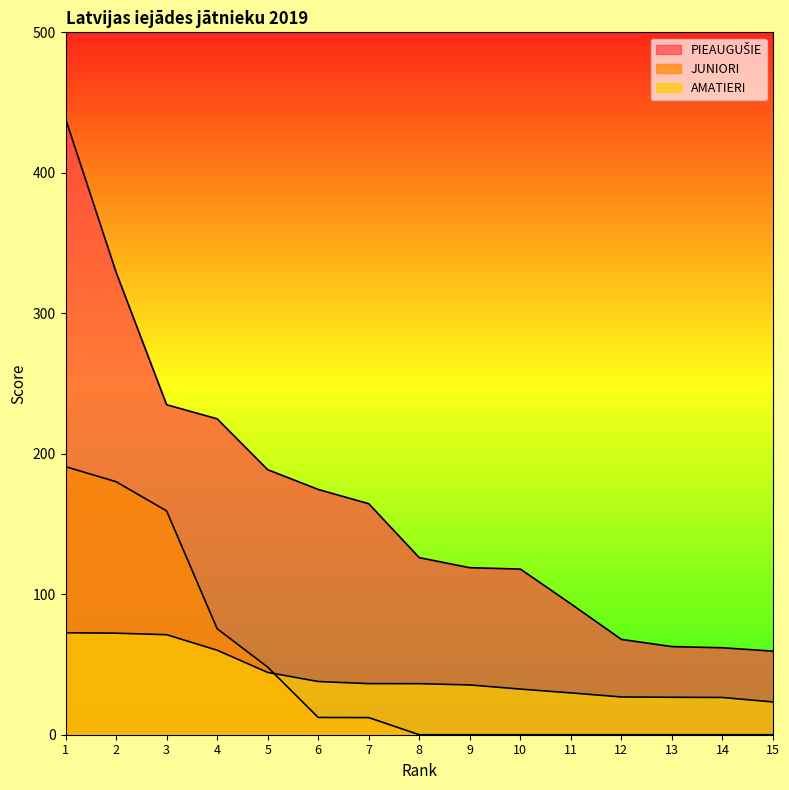

What is the value of the AMATIERI point at the 11th from the left?

29.8